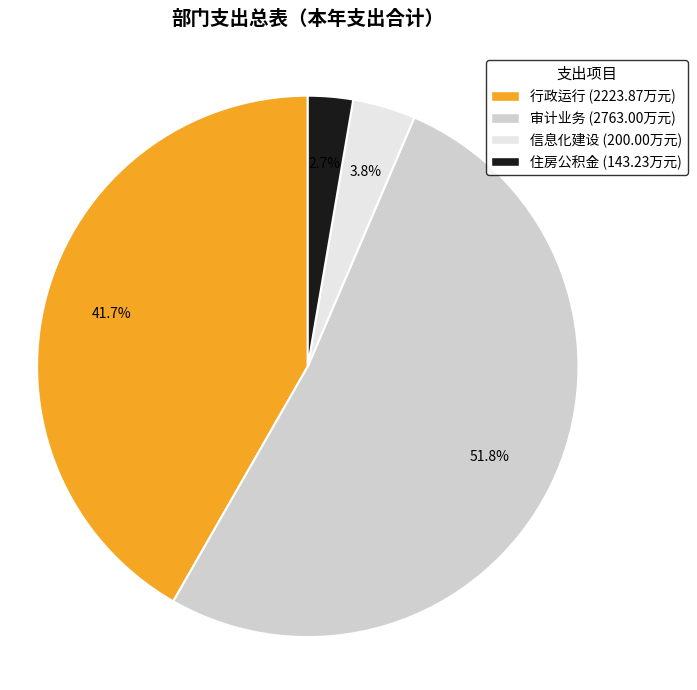

Rank the categories by value from lowest to highest.

住房公积金, 信息化建设, 行政运行, 审计业务